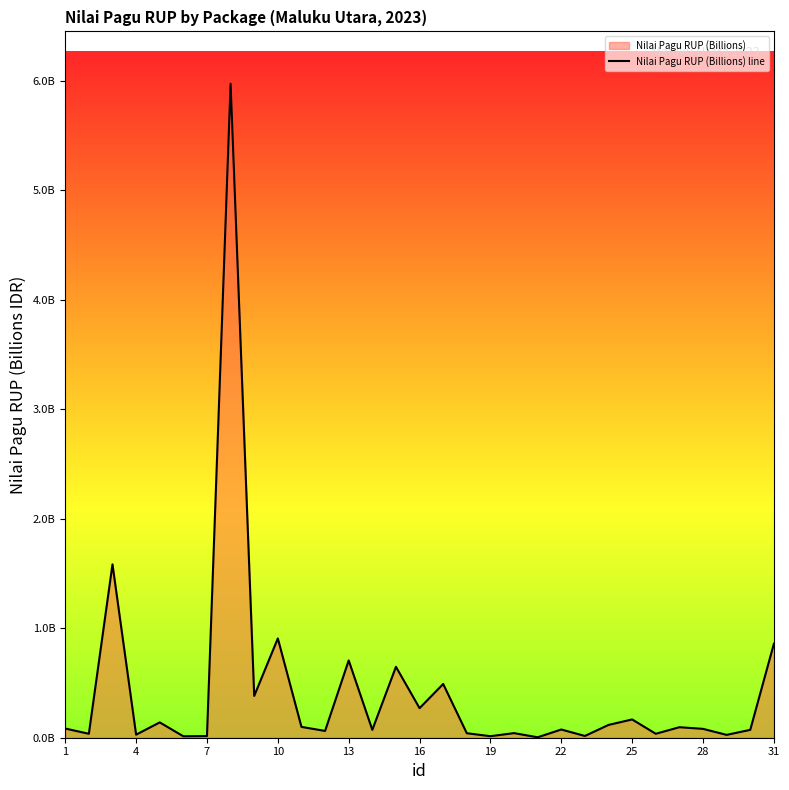

Is it true that the value at 17 is 0.2?

False